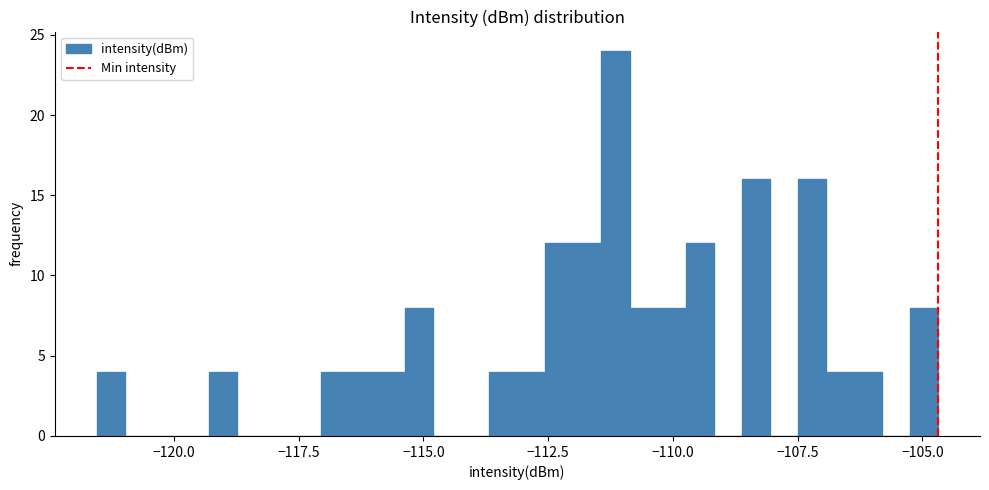

Around what value on the x-axis is the tallest bar? Give the approximate position of its centre, as read against the axis.

-111.0